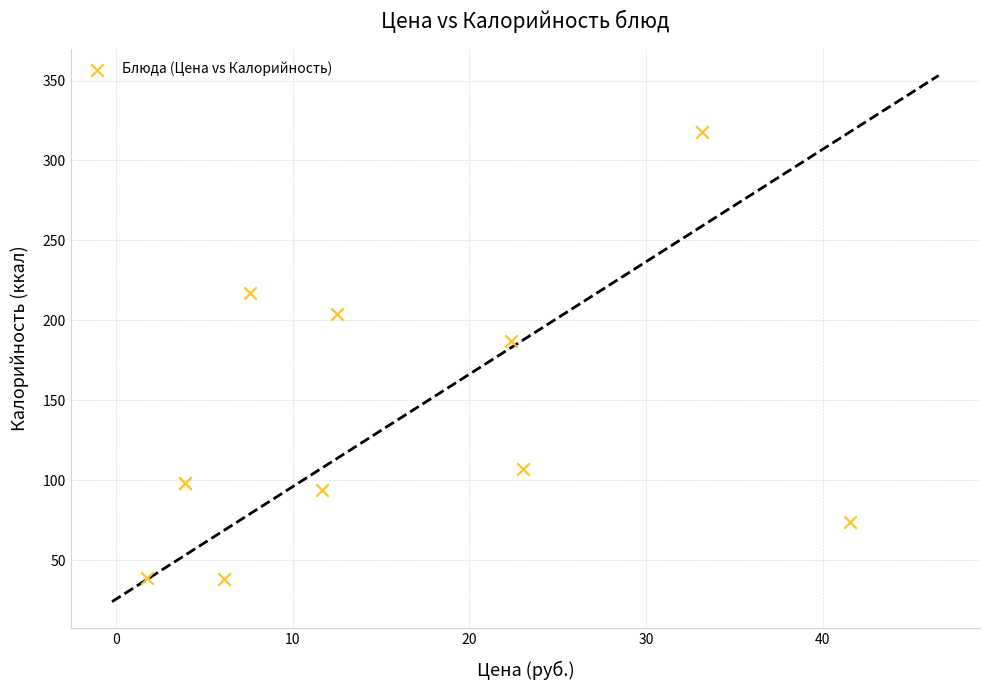

What Y value in the scatter plot is closest to 178?

187.0